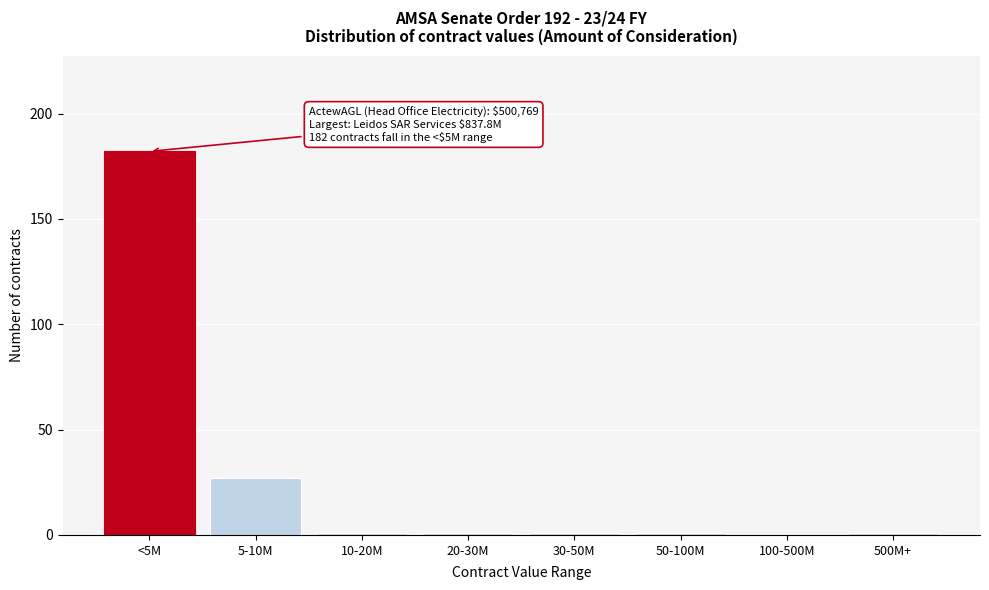

Reading left to right, extract all data points from this chart.

<5M=182	5-10M=27	10-20M=1	20-30M=1	30-50M=1	50-100M=1	100-500M=0	500M+=1